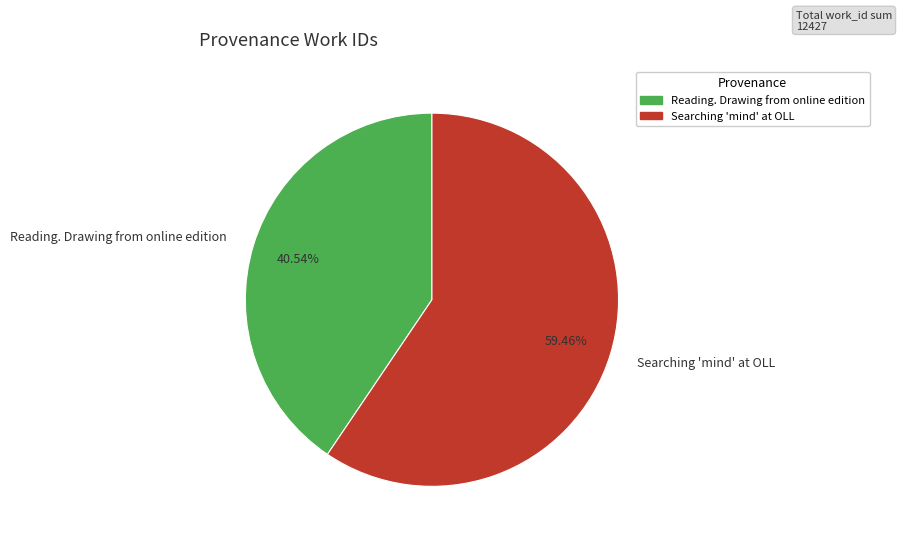

Count the number of slices in the pie.

2